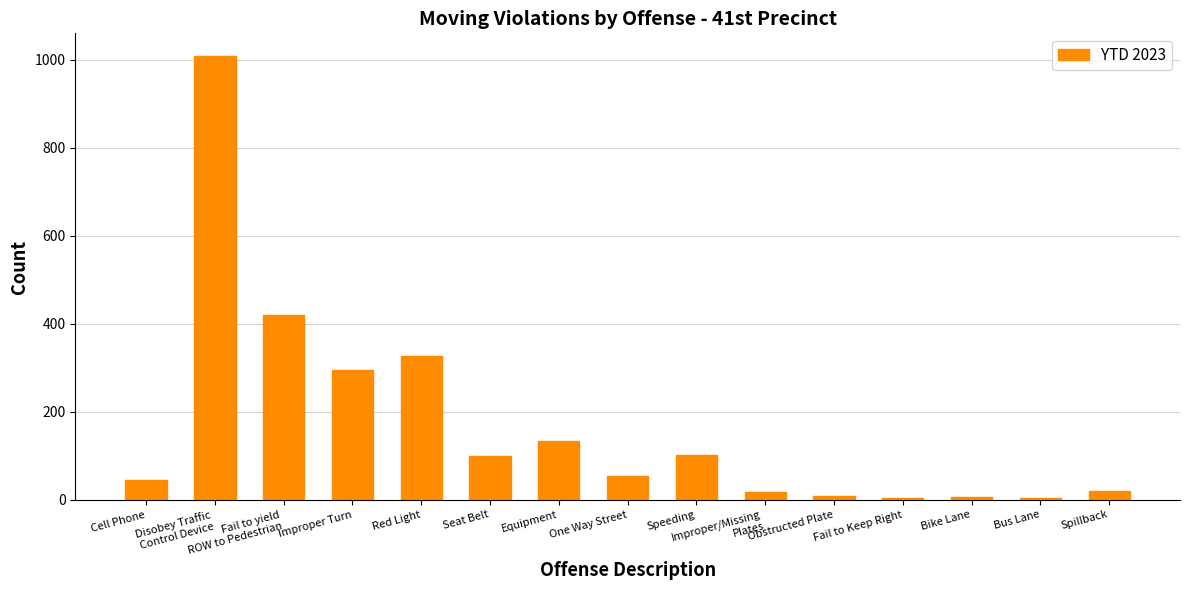

What value does the data have at One Way Street?

53